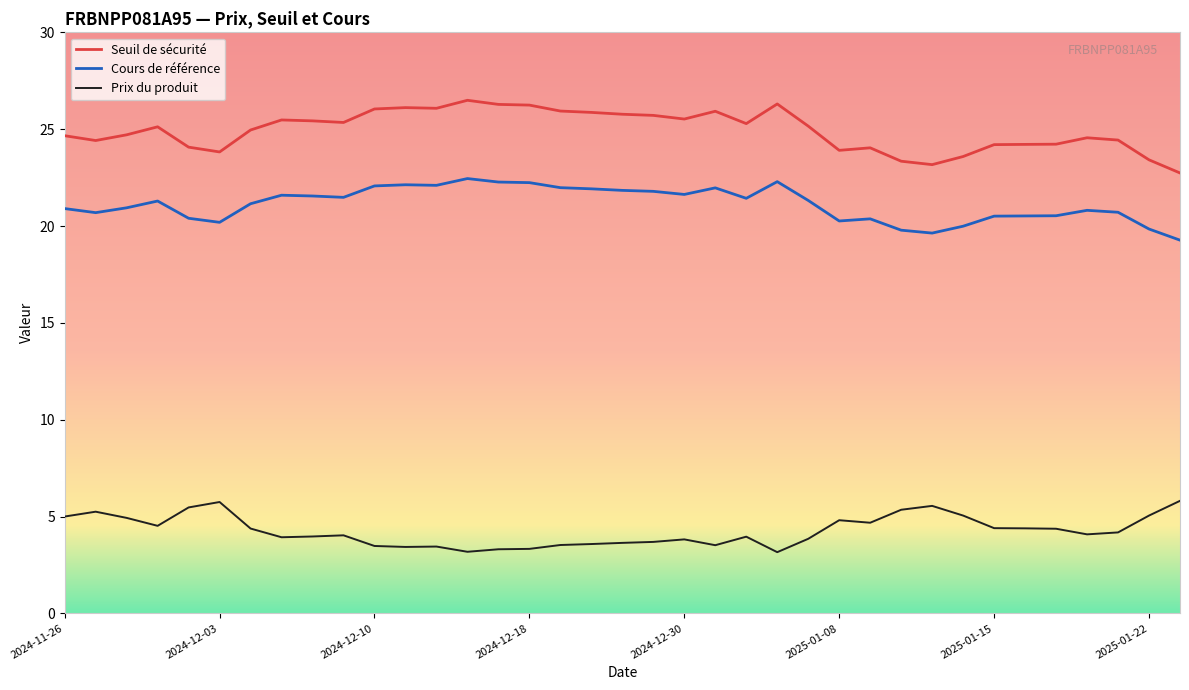

What is the highest value of the Seuil de sécurité series?

26.5